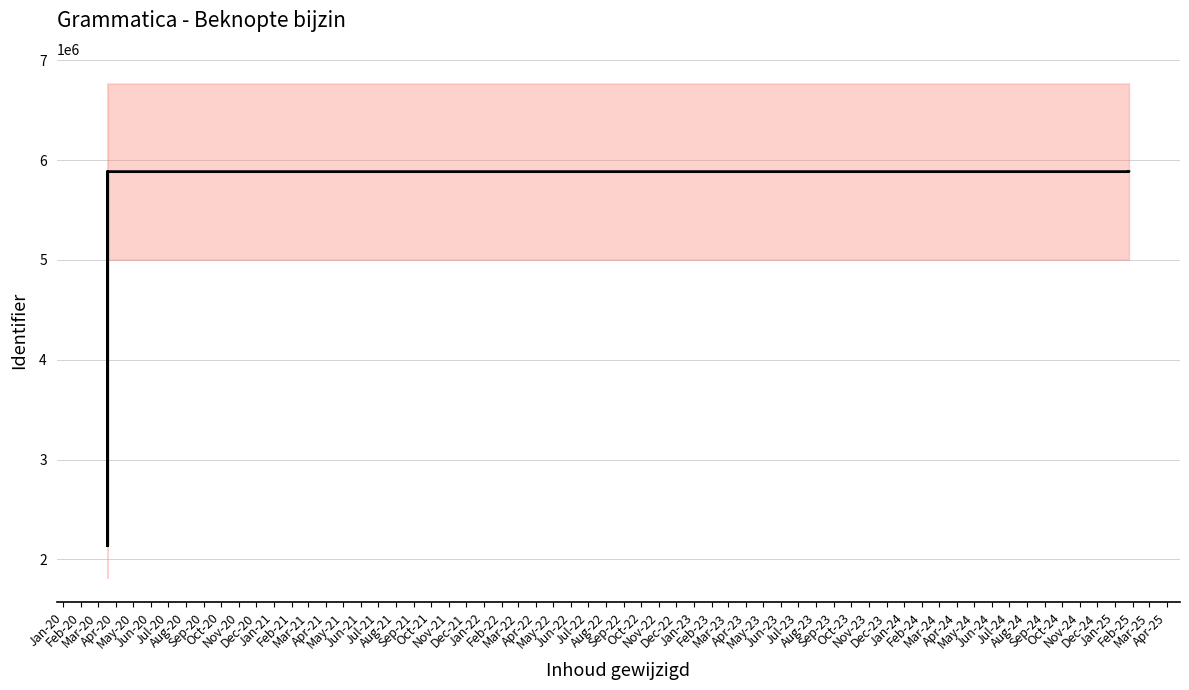

Does the chart display data point markers on the line(s)?

No